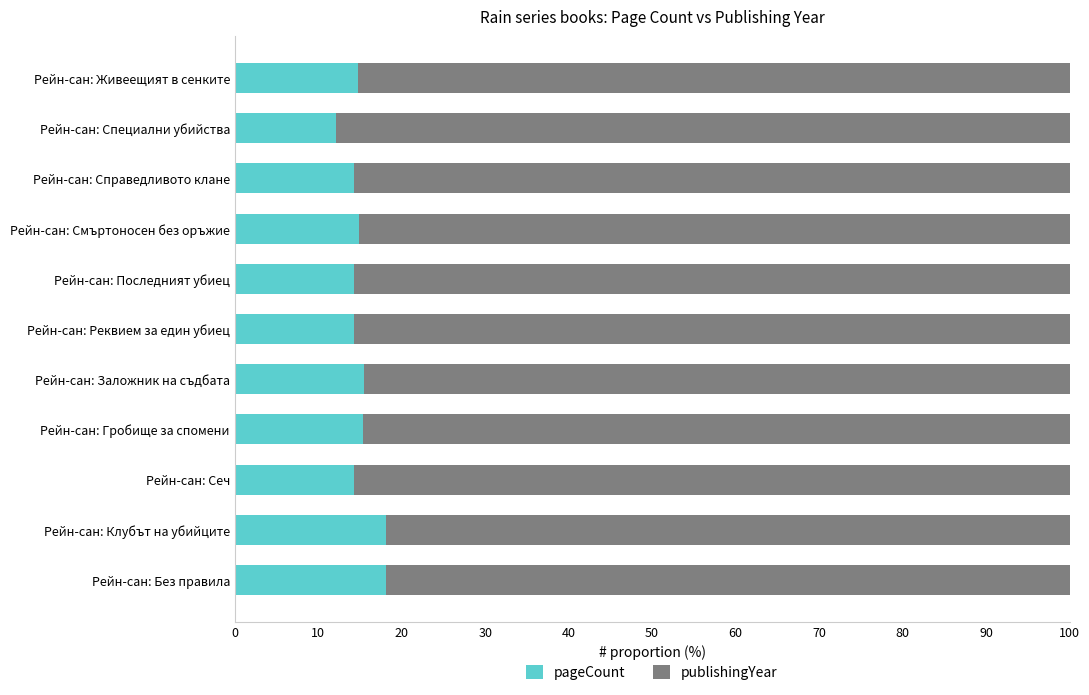

True or false: pageCount has a value of 15.5 at Рейн-сан: Заложник на съдбата.

True